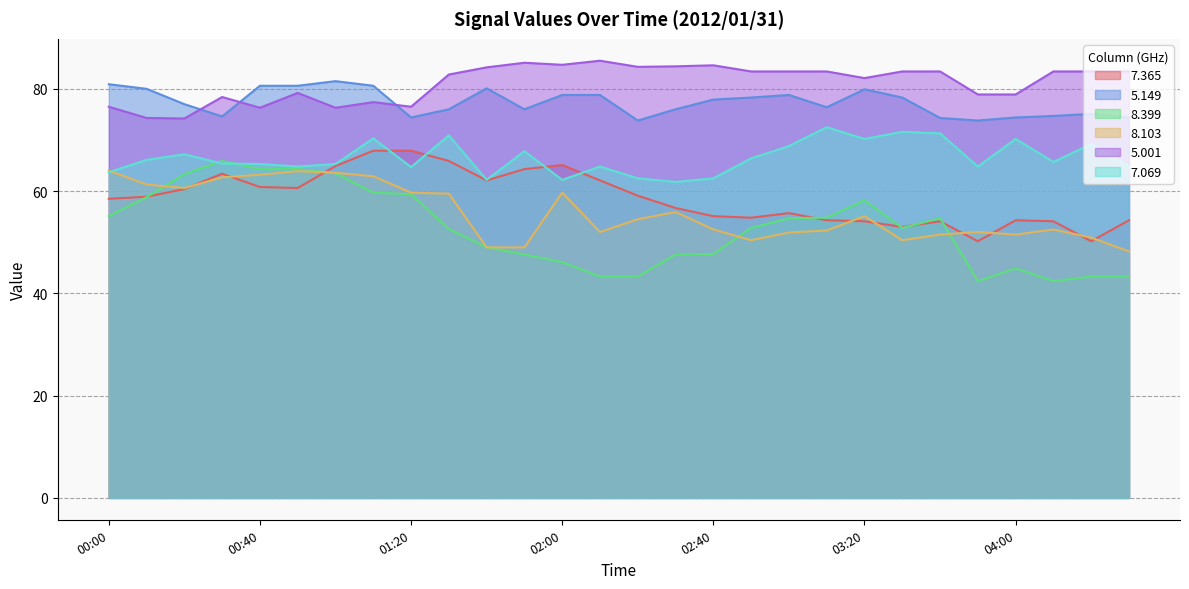

The value of 8.399 at 04:20 is 10.3. True or false?

False